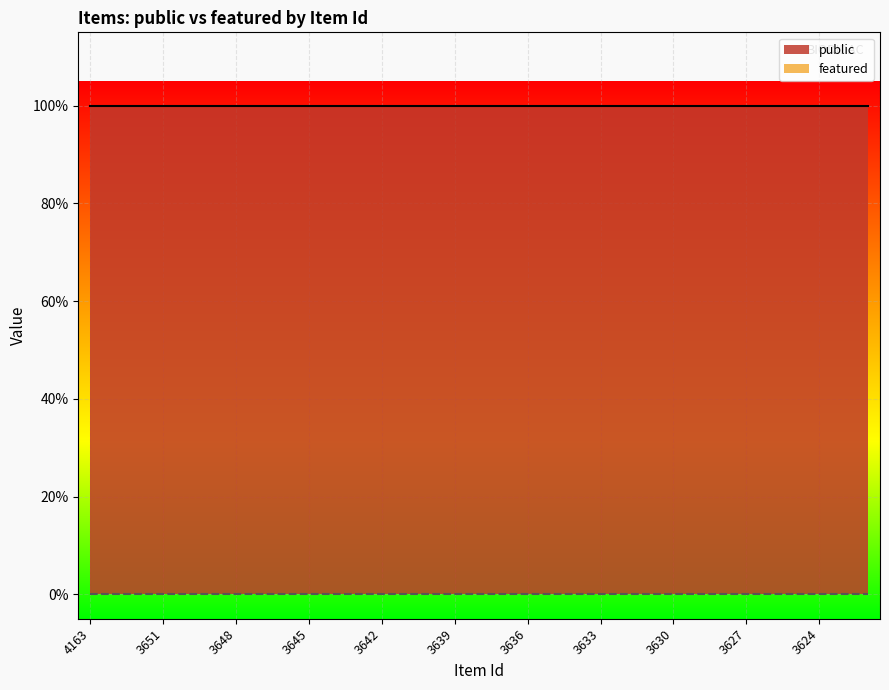

Reading right to left, what are all the values shown in this chart?

public: 3175=1	3209=1	3624=1	3625=1	3626=1	3627=1	3628=1	3629=1	3630=1	3631=1	3632=1	3633=1	3634=1	3635=1	3636=1	3637=1	3638=1	3639=1	3640=1	3641=1	3642=1	3643=1	3644=1	3645=1	3646=1	3647=1	3648=1	3649=1	3650=1	3651=1	4141=1	4162=1	4163=1
featured: 3175=0	3209=0	3624=0	3625=0	3626=0	3627=0	3628=0	3629=0	3630=0	3631=0	3632=0	3633=0	3634=0	3635=0	3636=0	3637=0	3638=0	3639=0	3640=0	3641=0	3642=0	3643=0	3644=0	3645=0	3646=0	3647=0	3648=0	3649=0	3650=0	3651=0	4141=0	4162=0	4163=0